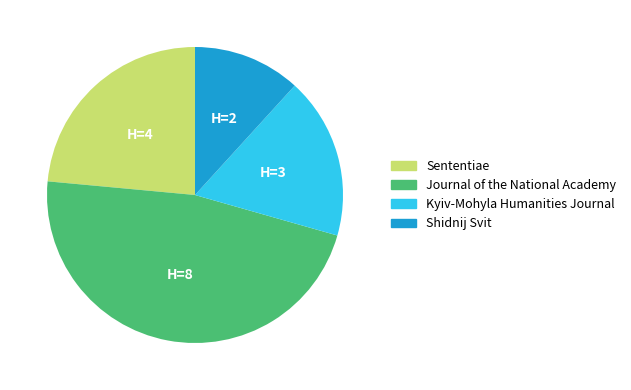

Rank the categories by value from lowest to highest.

Shidnij Svit, Kyiv-Mohyla Humanities Journal, Sententiae, Journal of the National Academy